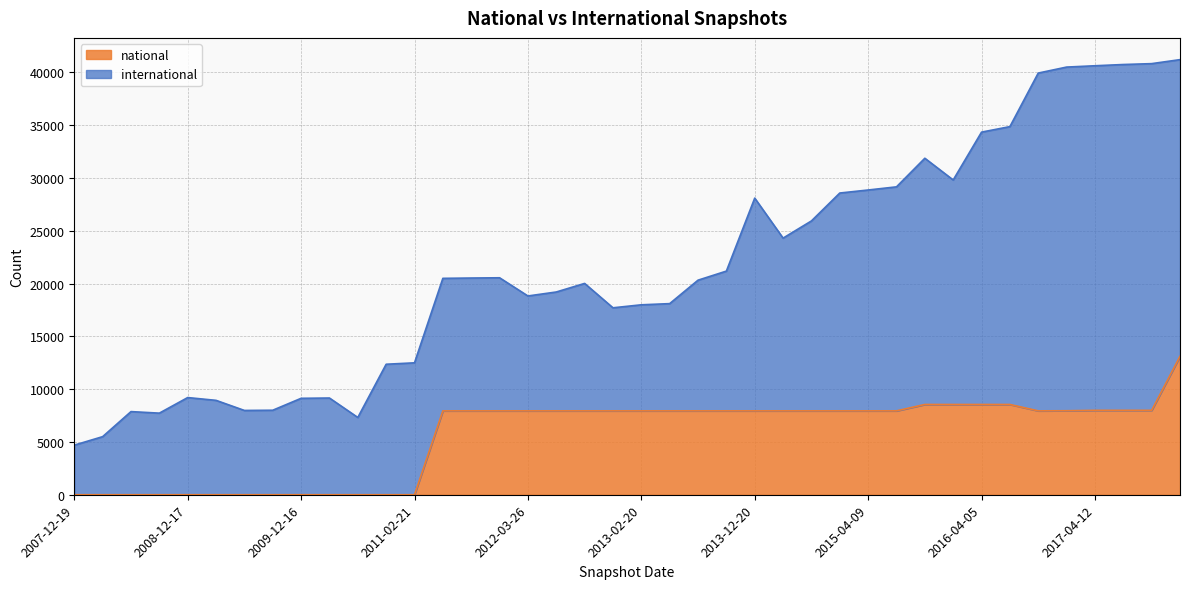

How many points are lower than both their immediate neighbors (excluding endpoints)?

1